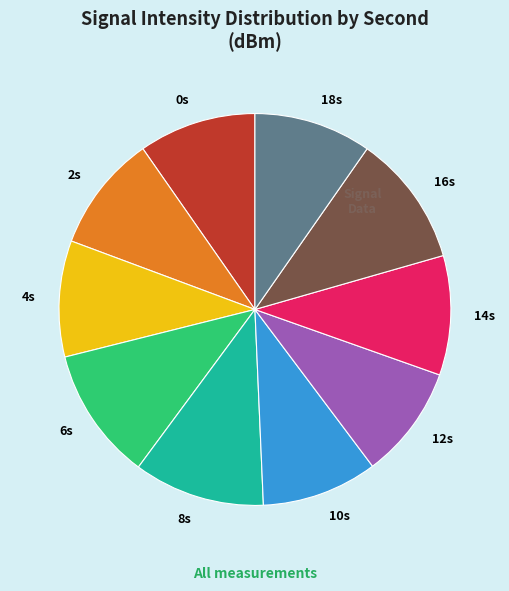

Count the number of slices in the pie.

10